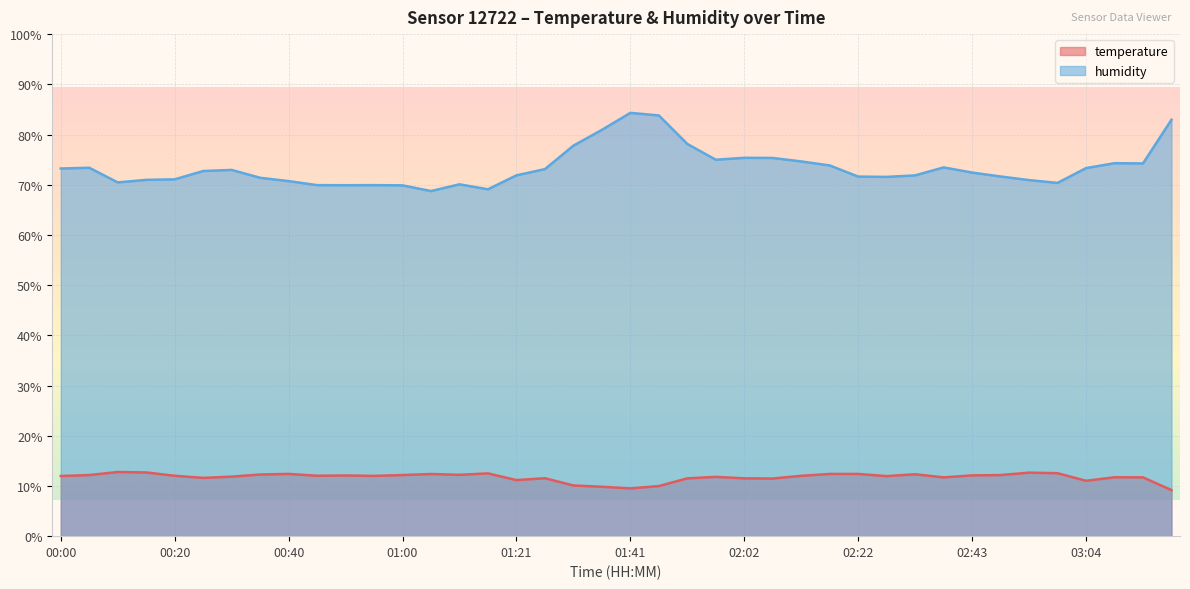

Reading right to left, extract all data points from this chart.

temperature: 03:19=9.2	03:14=11.7	03:09=11.7	03:04=11.0	02:59=12.5	02:53=12.7	02:48=12.2	02:43=12.1	02:38=11.7	02:33=12.3	02:27=12.0	02:22=12.4	02:17=12.4	02:12=12.0	02:07=11.5	02:02=11.5	01:57=11.8	01:52=11.5	01:47=10.0	01:41=9.5	01:36=9.8	01:31=10.1	01:26=11.5	01:21=11.2	01:16=12.5	01:10=12.2	01:05=12.4	01:00=12.2	00:55=12.0	00:50=12.1	00:45=12.0	00:40=12.4	00:35=12.3	00:30=11.8	00:25=11.6	00:20=12.0	00:15=12.7	00:10=12.8	00:05=12.2	00:00=12.0
humidity: 03:19=82.9	03:14=74.2	03:09=74.3	03:04=73.3	02:59=70.4	02:53=70.9	02:48=71.6	02:43=72.4	02:38=73.5	02:33=71.9	02:27=71.6	02:22=71.6	02:17=73.8	02:12=74.6	02:07=75.3	02:02=75.4	01:57=75.0	01:52=78.1	01:47=83.8	01:41=84.3	01:36=80.9	01:31=77.8	01:26=73.1	01:21=71.9	01:16=69.1	01:10=70.1	01:05=68.7	01:00=69.9	00:55=69.9	00:50=69.9	00:45=69.9	00:40=70.7	00:35=71.4	00:30=73.0	00:25=72.7	00:20=71.1	00:15=71.0	00:10=70.5	00:05=73.4	00:00=73.2